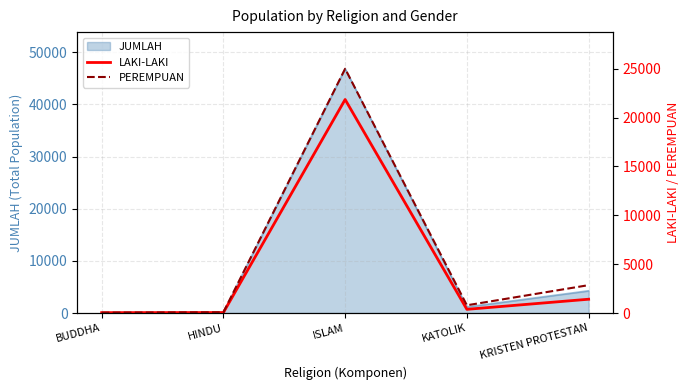

At which label does LAKI-LAKI first exceed 376?

ISLAM